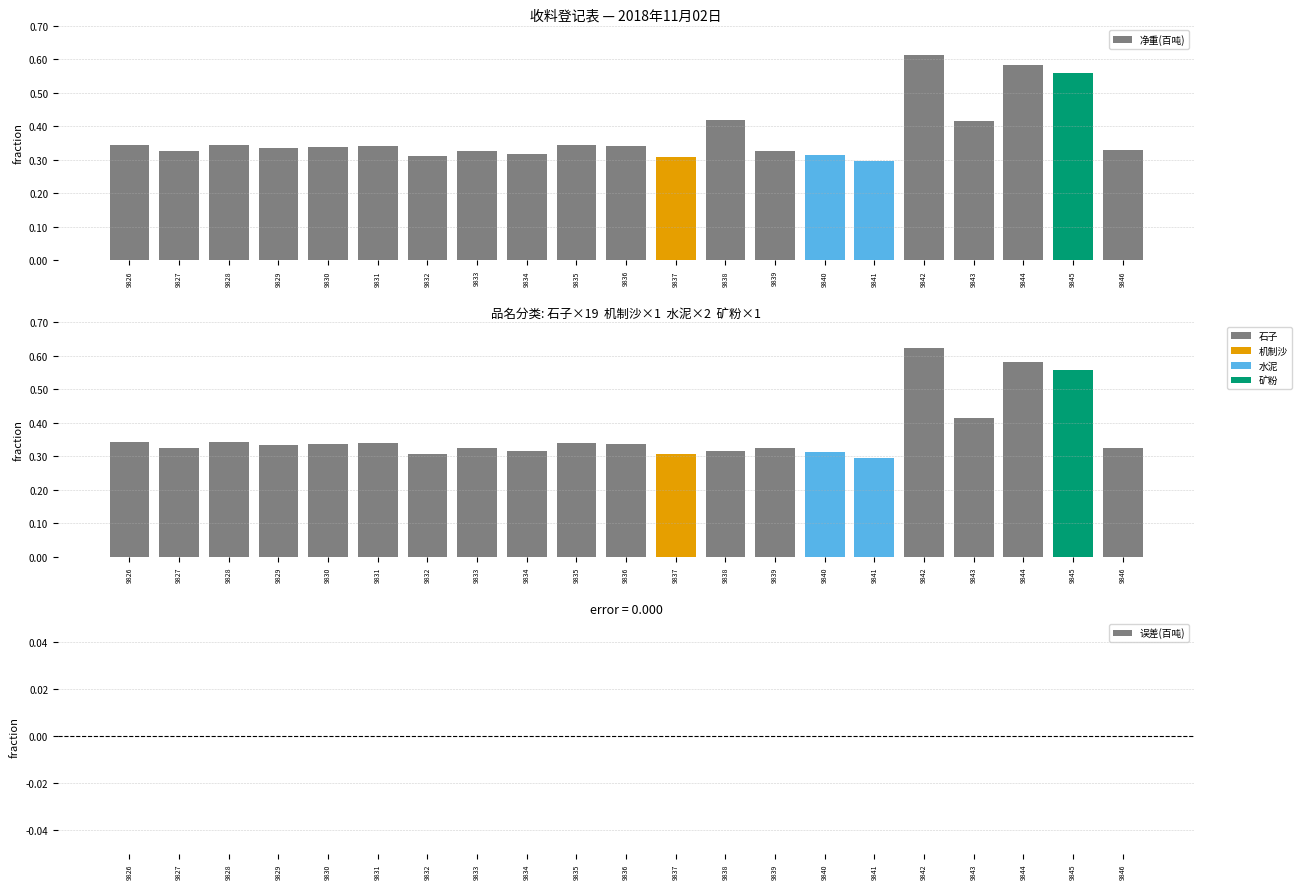

How many groups of bars are there?

21